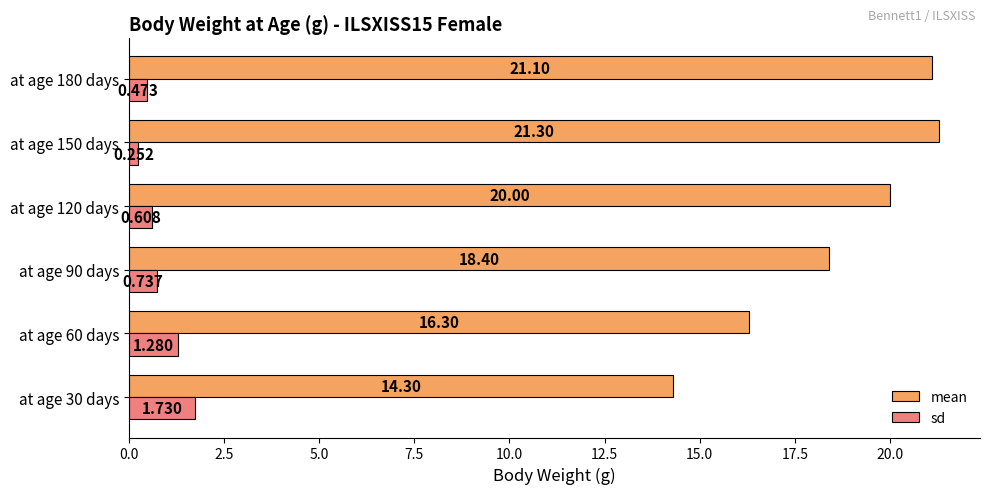

Between at age 90 days and at age 180 days, which series saw the biggest shift?

mean